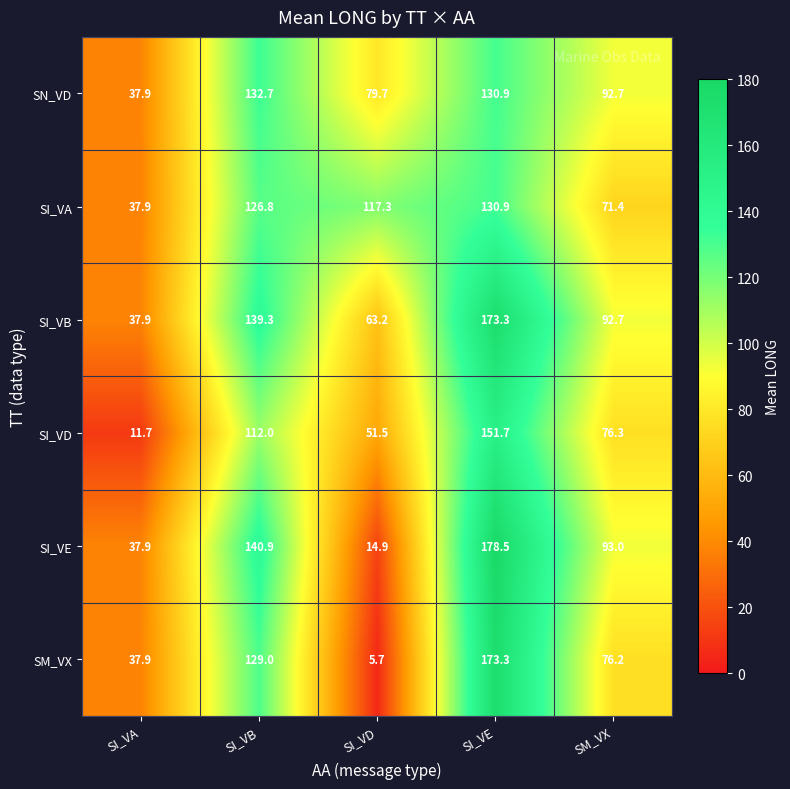

What is the total value across all series at SI_VB?

780.7